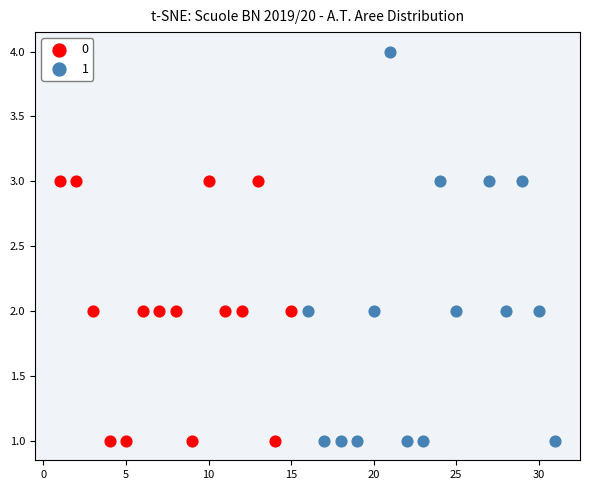

What are all the series names shown in the legend?

0, 1